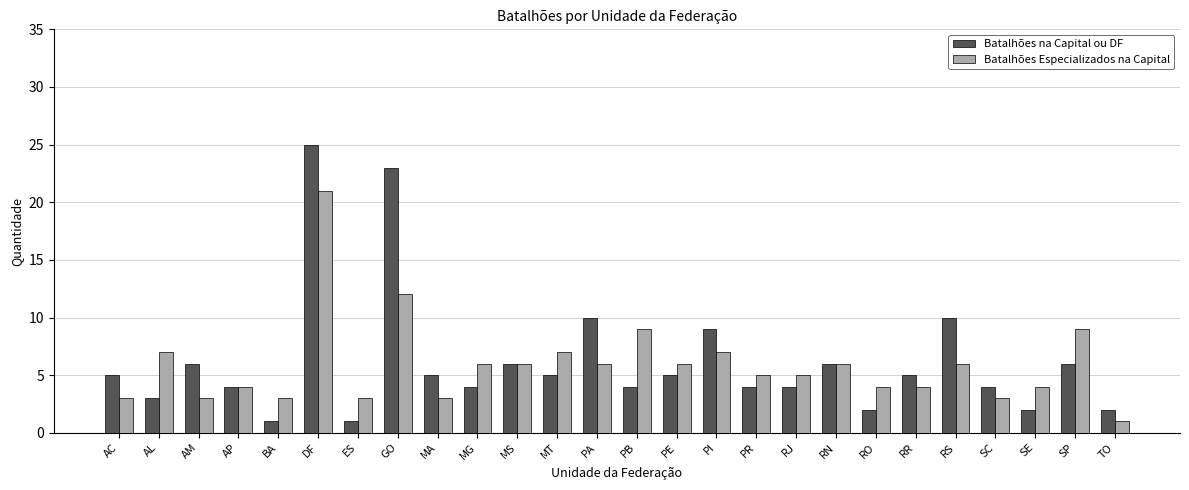

How many bars are there in total?

52